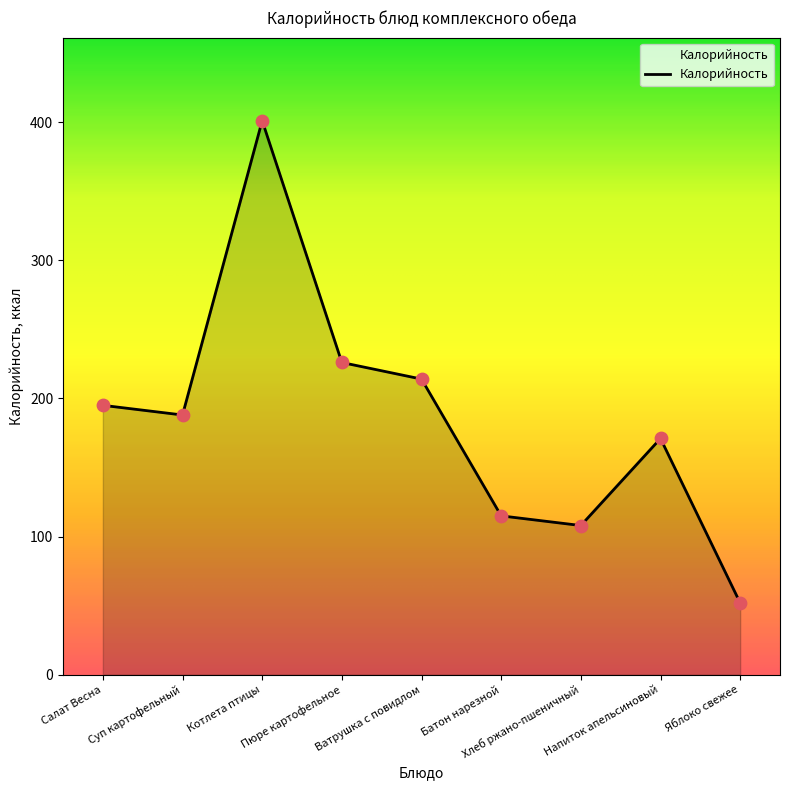

Approximately how many times larger is the value at Котлета птицы compared to Салат Весна?

2.1